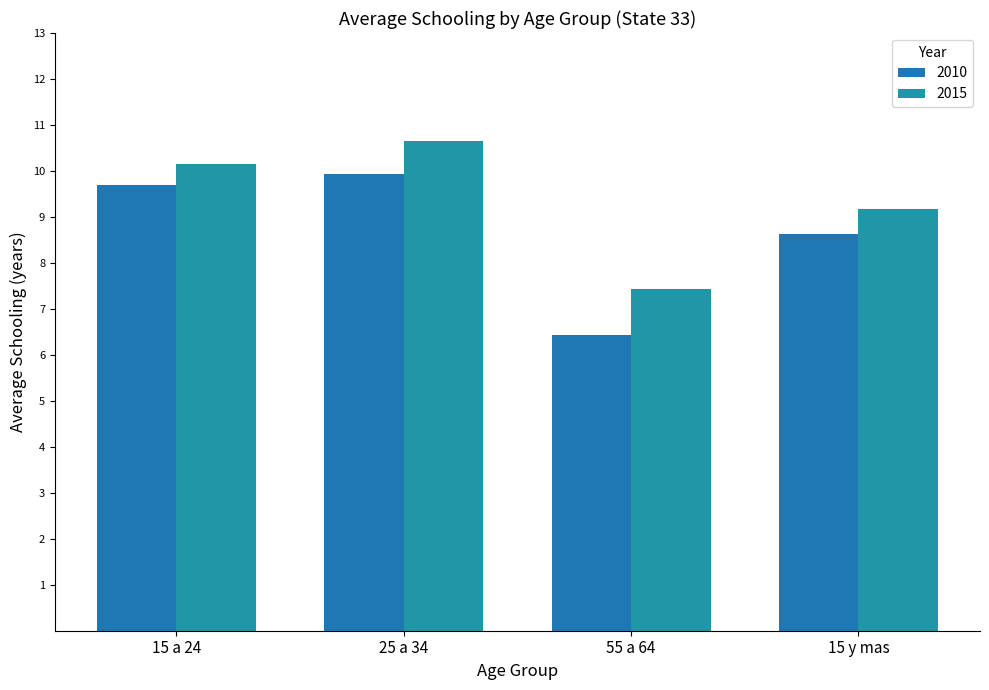

What is the maximum value for 2010?

9.9